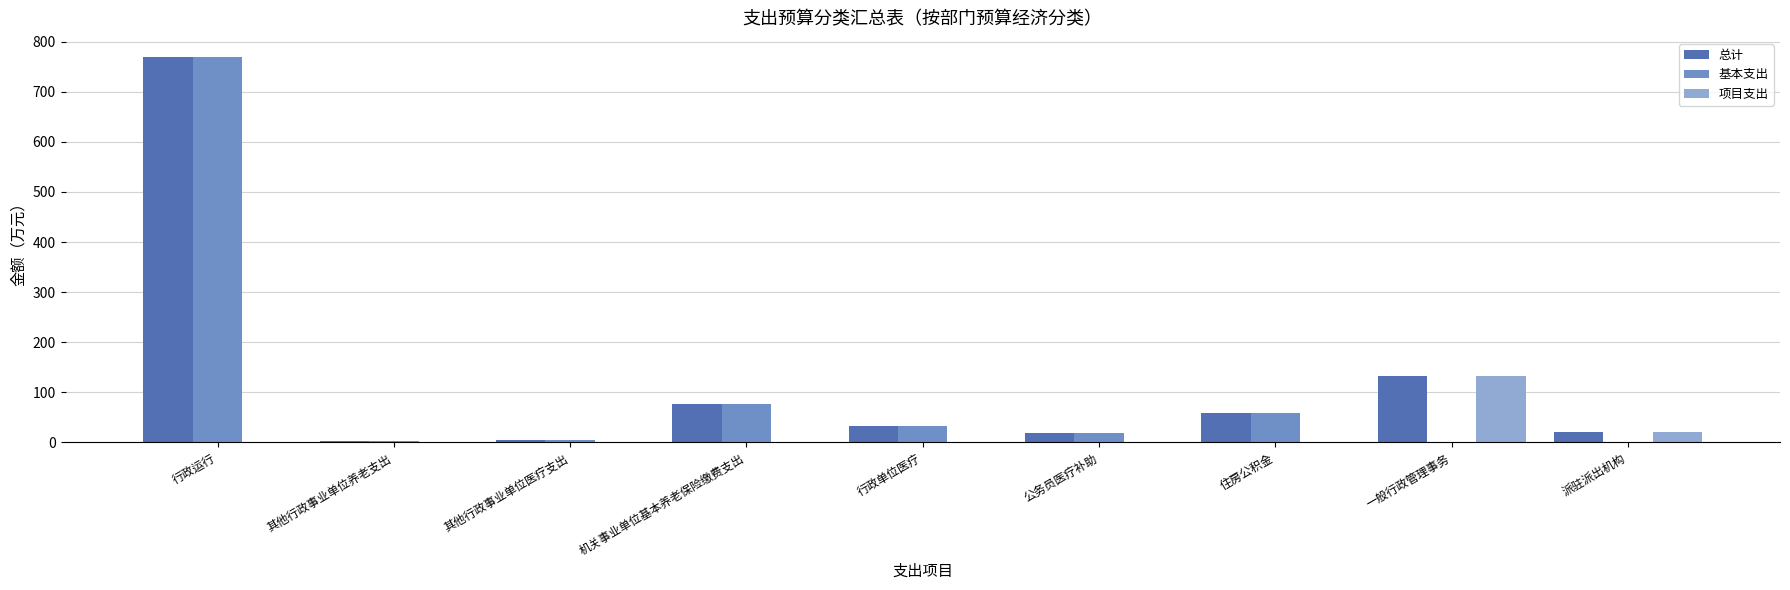

At which category is the sum across all series the highest?

行政运行